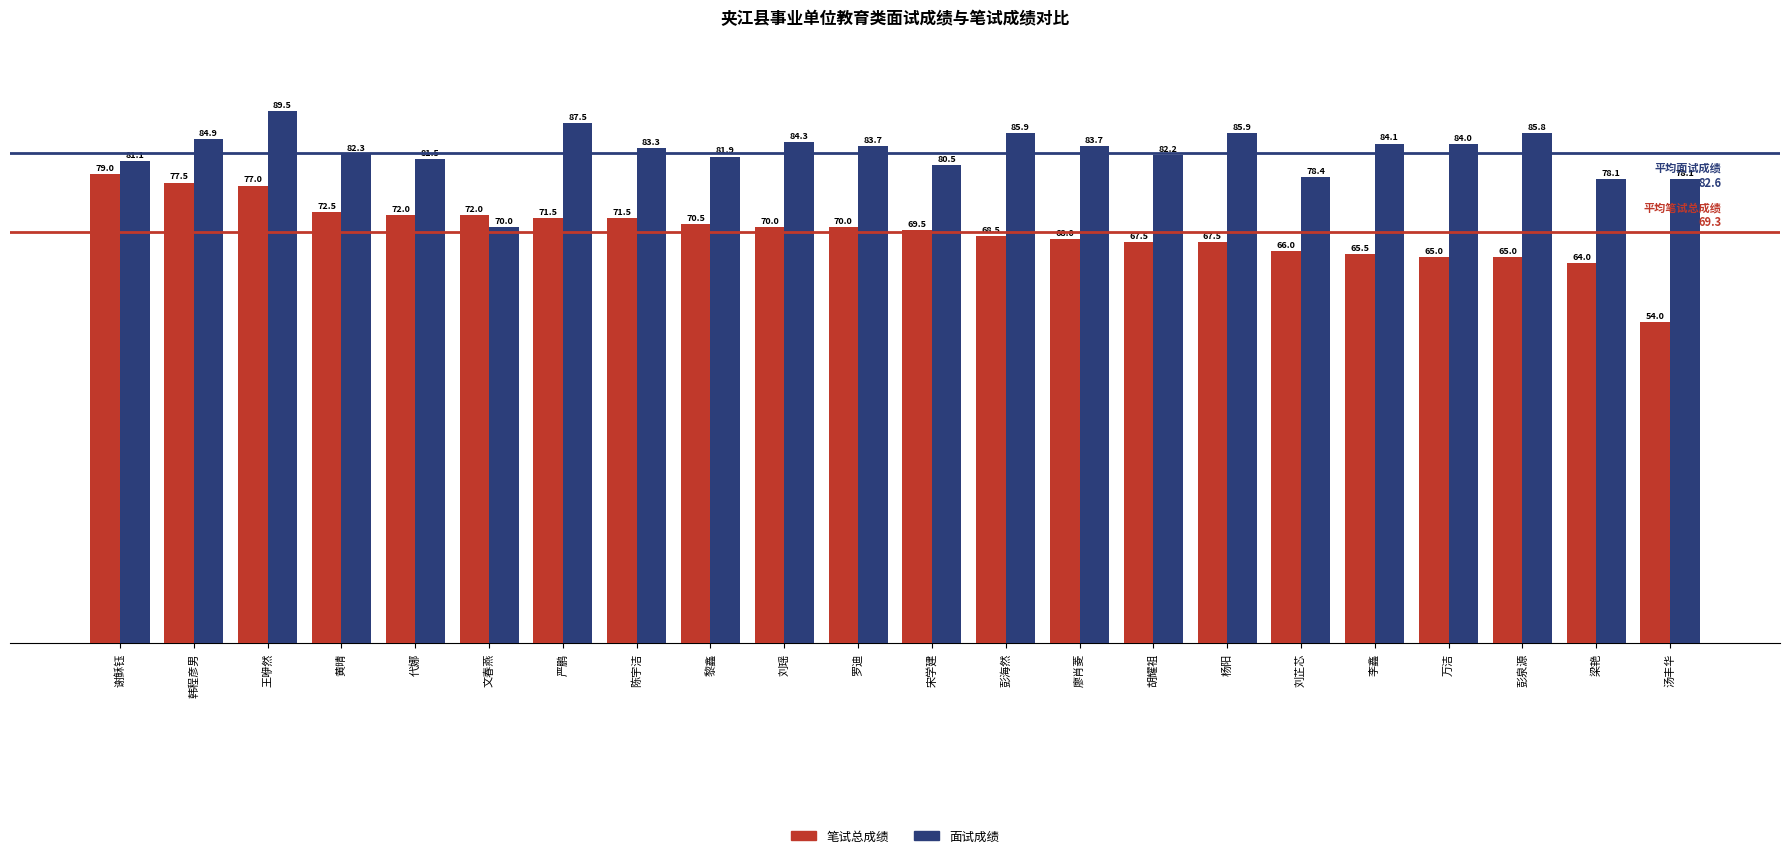

What are all the series names shown in the legend?

笔试总成绩, 面试成绩